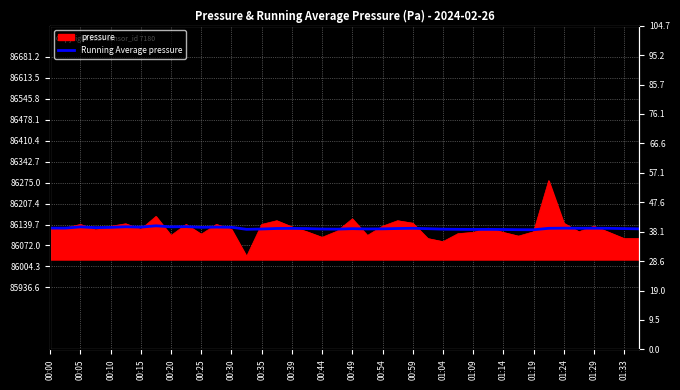

The chart shows a value of 86128.1 at 00:05. True or false?

True